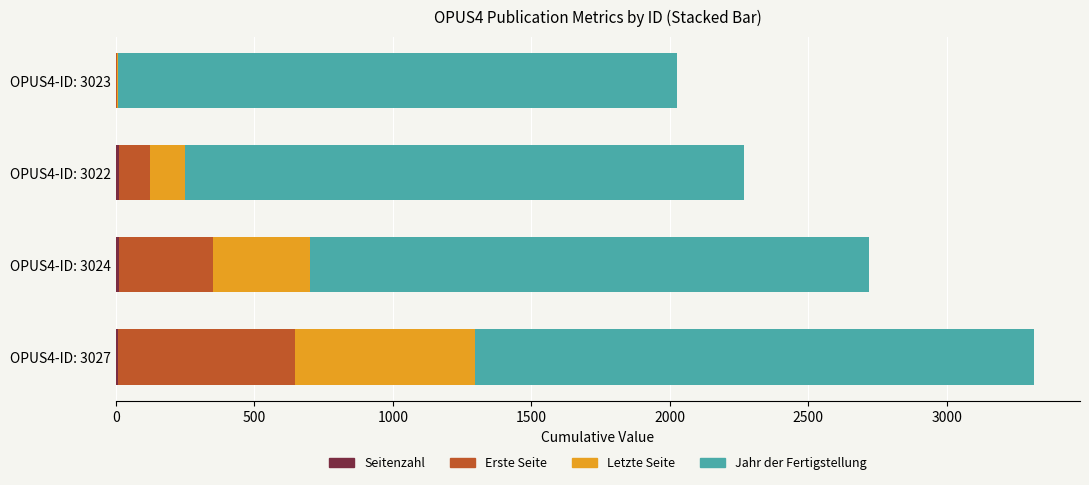

At which category is the sum across all series the highest?

OPUS4-ID: 3027